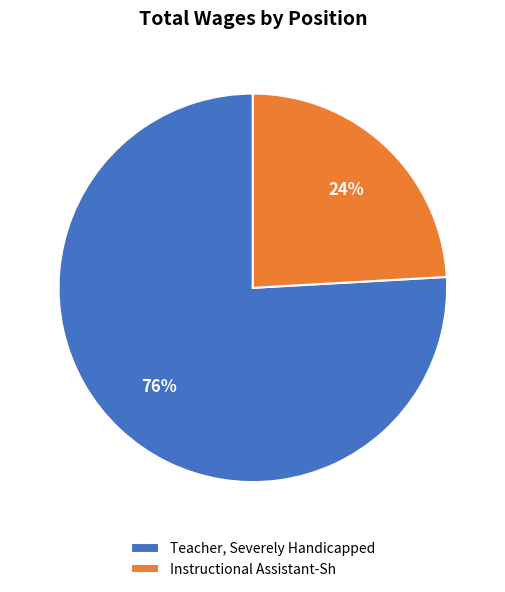

Is Teacher, Severely Handicapped the majority of the pie?

Yes